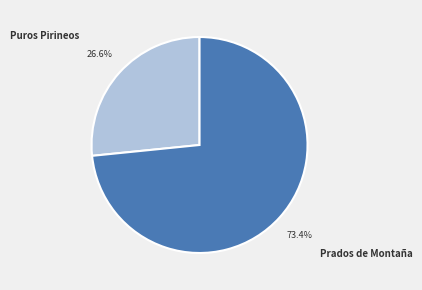

What portion of the pie excludes Puros Pirineos?

73.4%